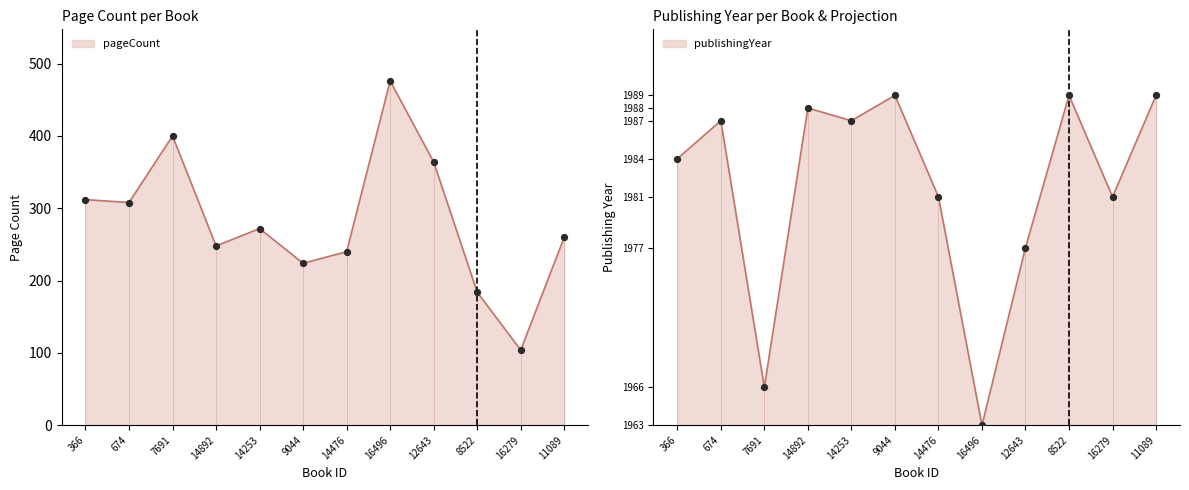

At which category is the sum across all series the highest?

16496